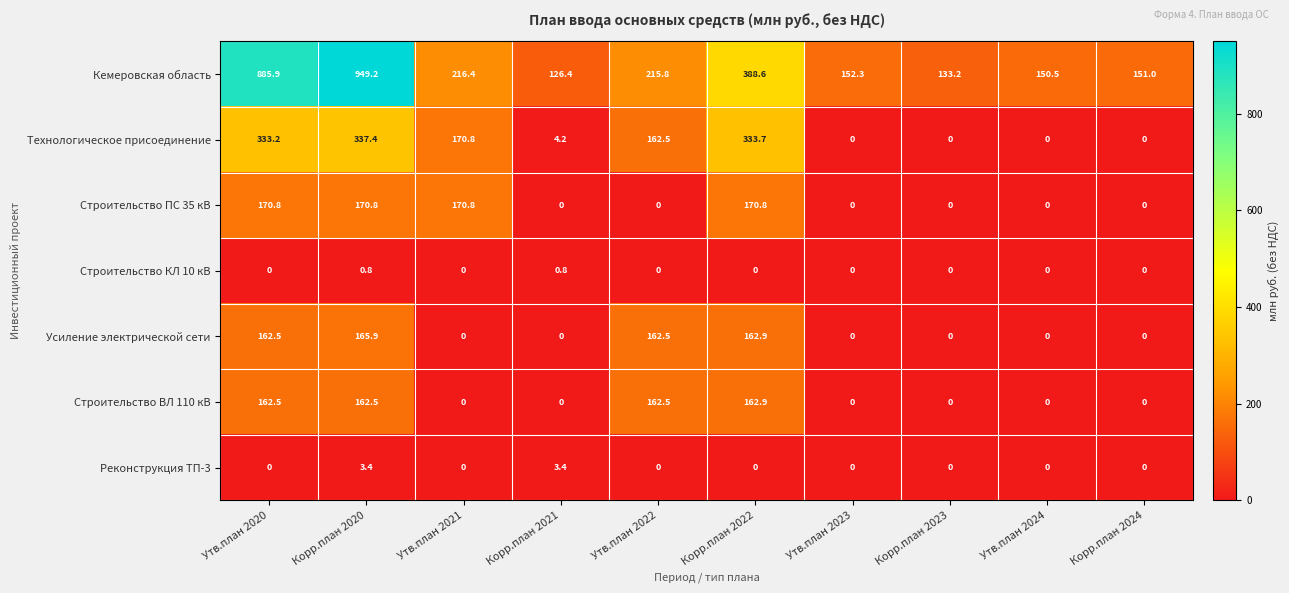

How many data points does each series have?

10